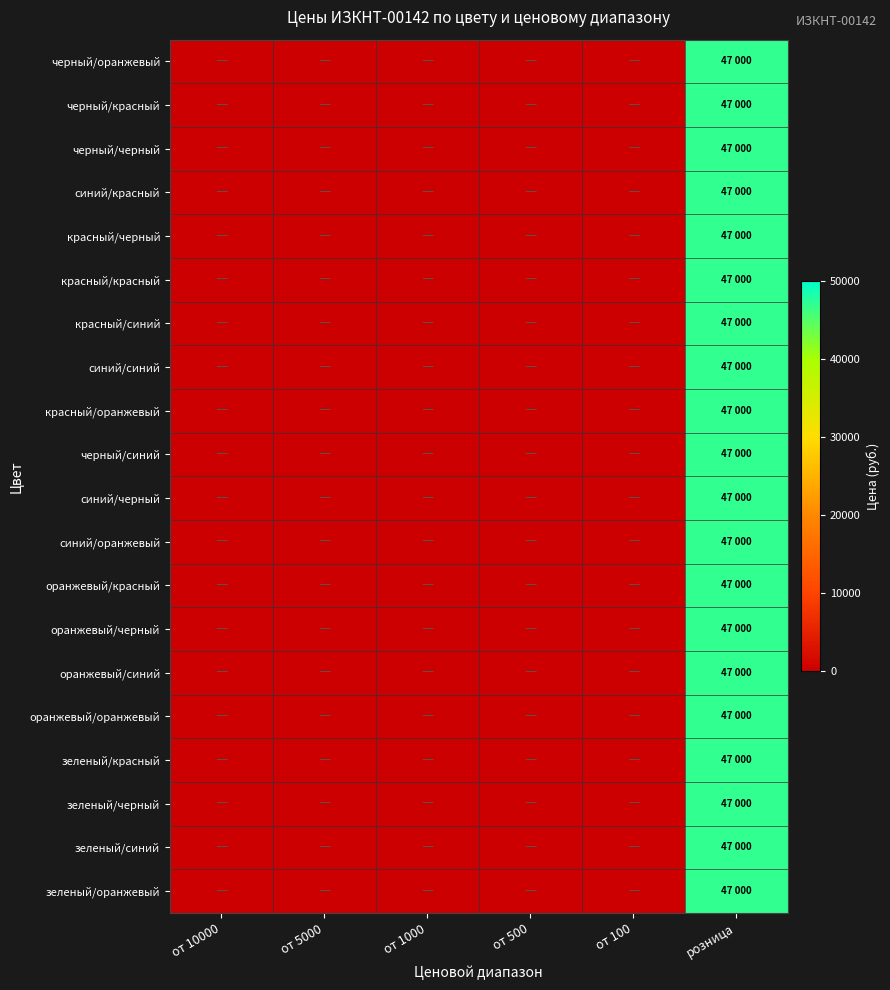

List the series in order of their peak value, lowest first.

черный/оранжевый, черный/красный, черный/черный, синий/красный, красный/черный, красный/красный, красный/синий, синий/синий, красный/оранжевый, черный/синий, синий/черный, синий/оранжевый, оранжевый/красный, оранжевый/черный, оранжевый/синий, оранжевый/оранжевый, зеленый/красный, зеленый/черный, зеленый/синий, зеленый/оранжевый